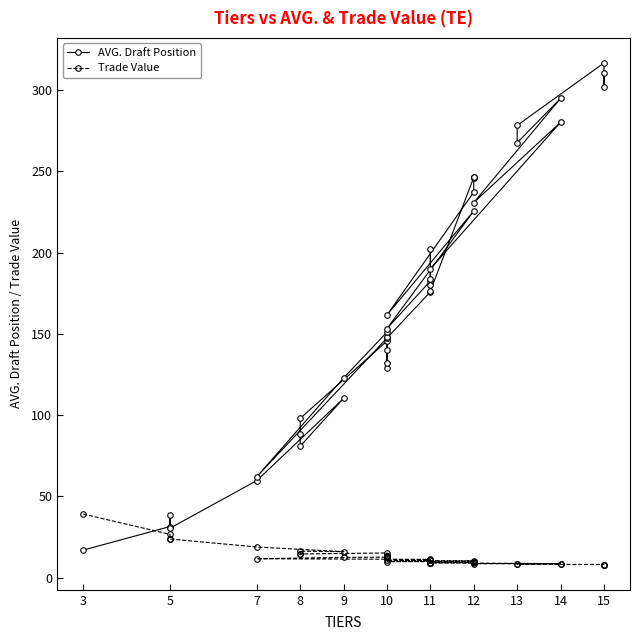

What is the label of the 16th point from the right?

12